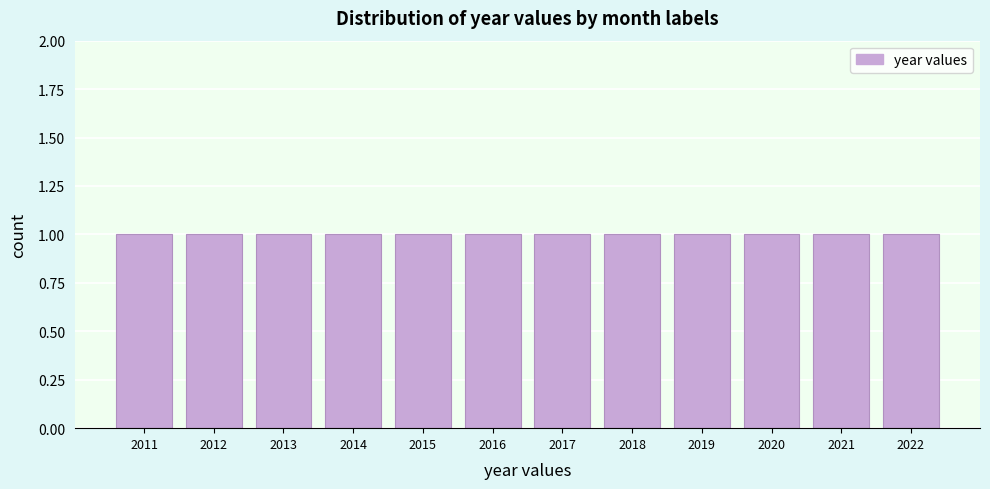

Reading left to right, transcribe this chart: for each bar, give the range it covers on the x-axis and its height. The values are not printed on the chart, so give them approximately, as read against the axis.

2010.5 to 2011.5: 1
2011.5 to 2012.5: 1
2012.5 to 2013.5: 1
2013.5 to 2014.5: 1
2014.5 to 2015.5: 1
2015.5 to 2016.5: 1
2016.5 to 2017.5: 1
2017.5 to 2018.5: 1
2018.5 to 2019.5: 1
2019.5 to 2020.5: 1
2020.5 to 2021.5: 1
2021.5 to 2022.5: 1